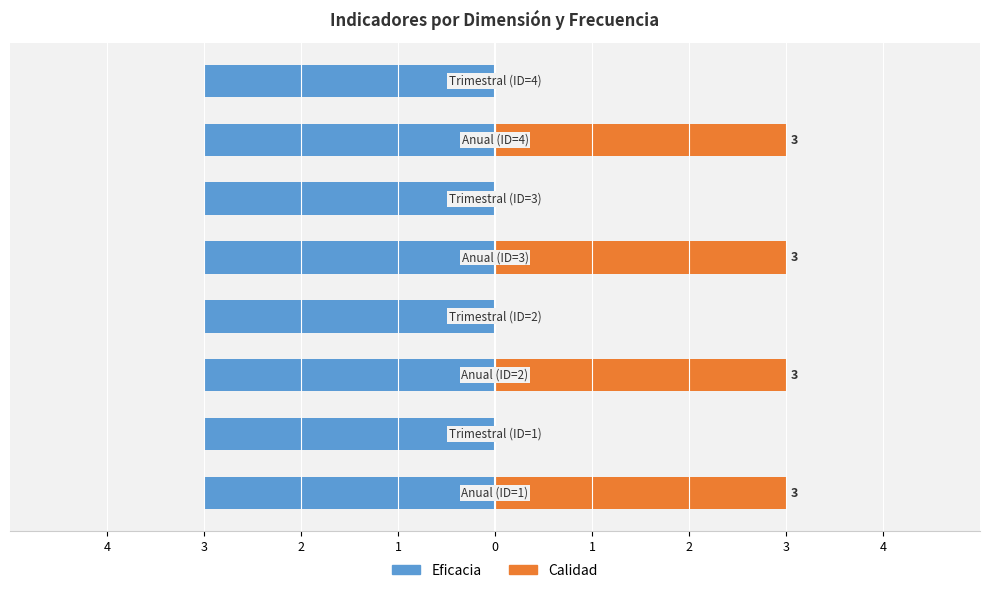

List the series in order of their overall mean, lowest first.

Eficacia, Calidad